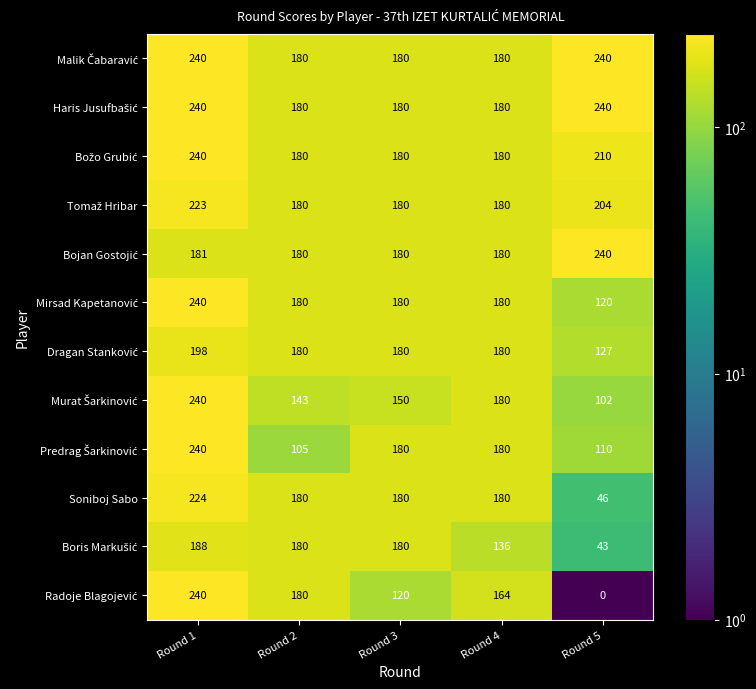

What is the maximum value shown in the chart?

240